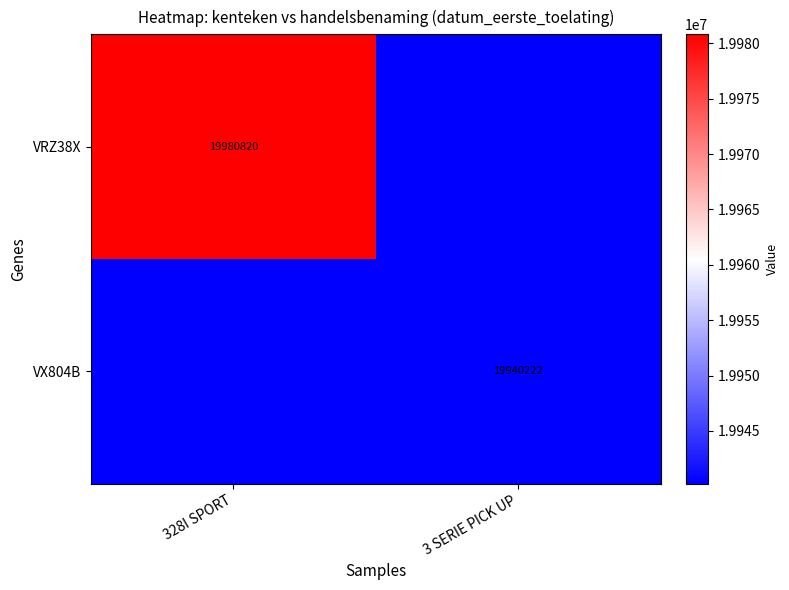

The VRZ38X series shows 12130919 at 328I SPORT. True or false?

False